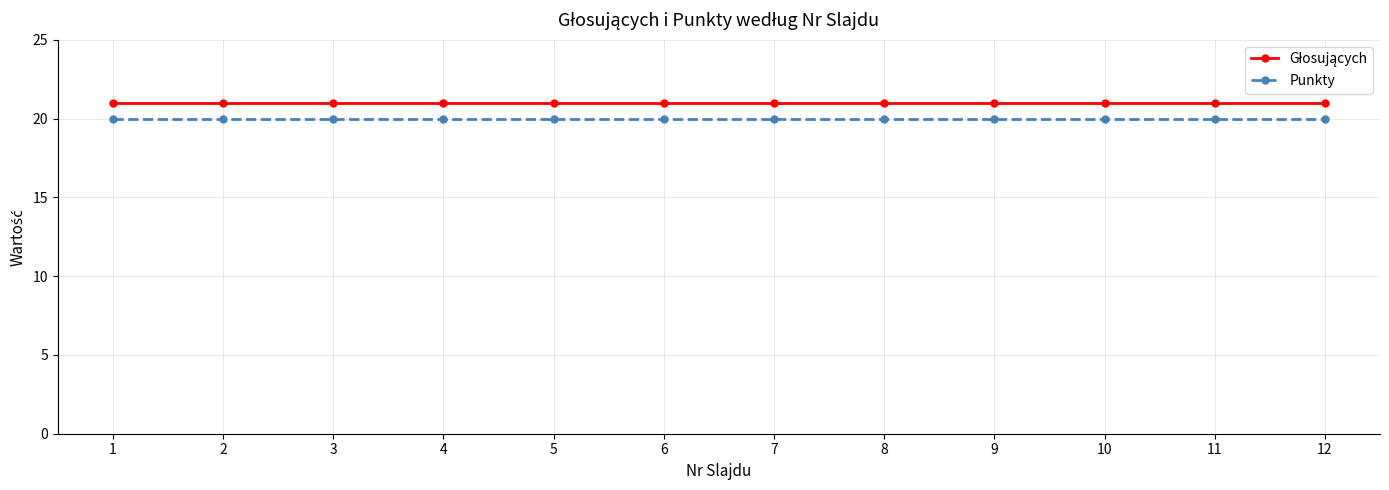

What is the greatest value displayed?

21